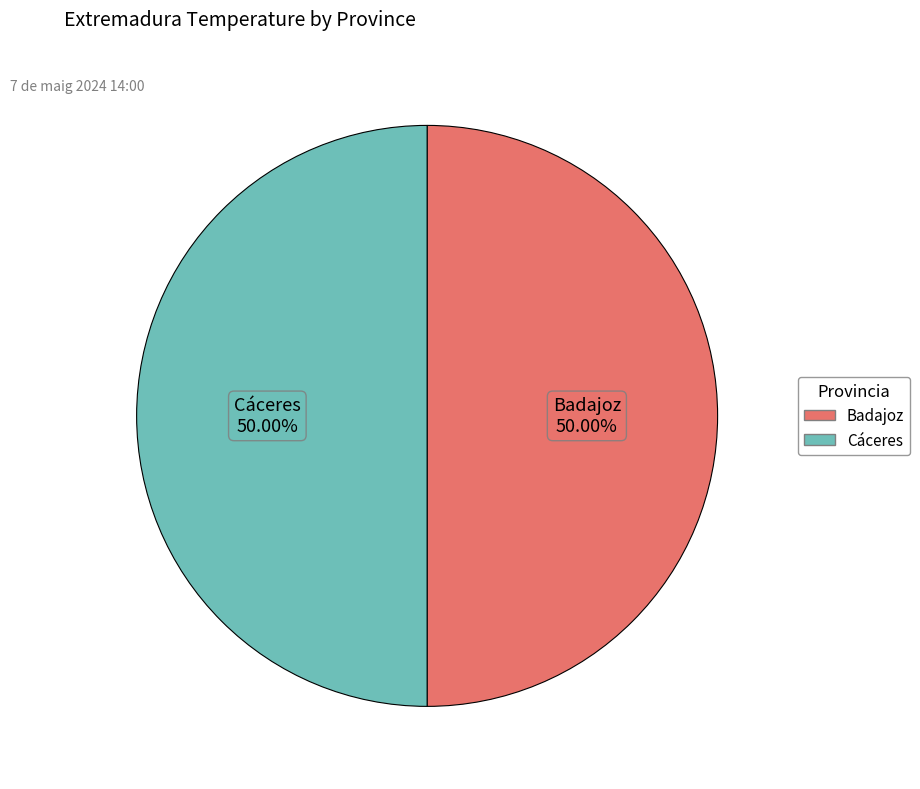

What is the ratio of the value at Badajoz to the value at Cáceres?

1.0